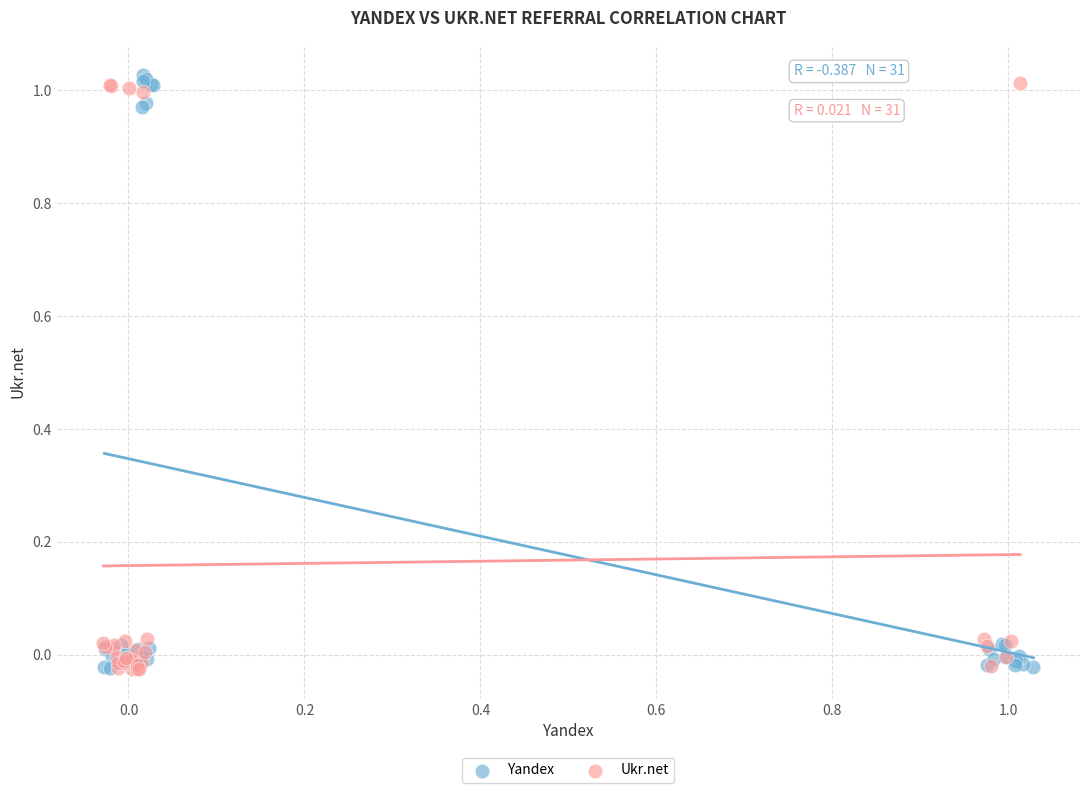

Which series has the largest Y range (max minus min)?

Yandex